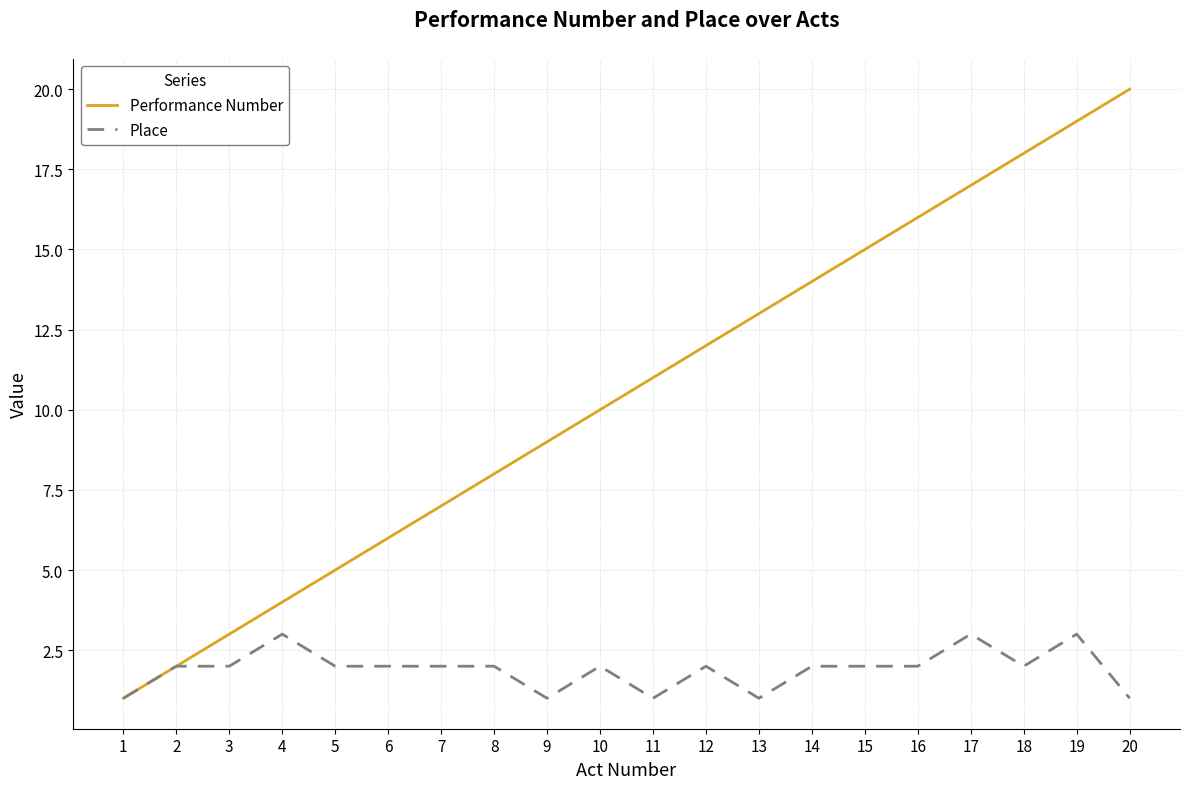

Which series changed the most between 4 and 8?

Performance Number